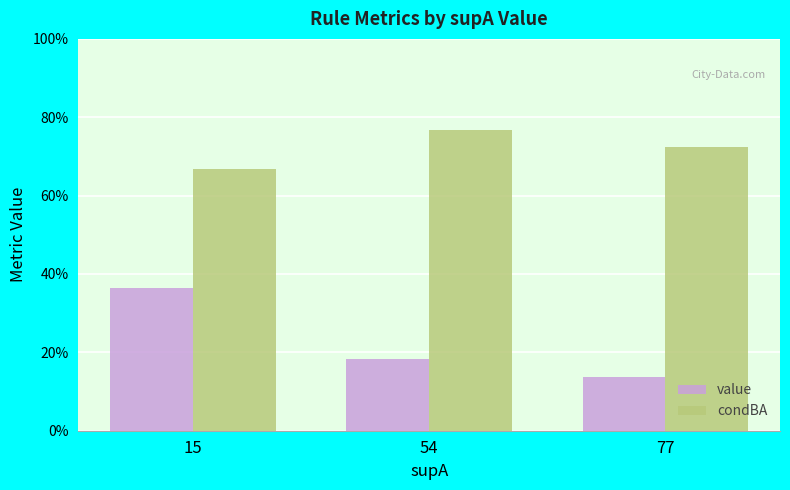

Does the chart contain stacked bars?

No